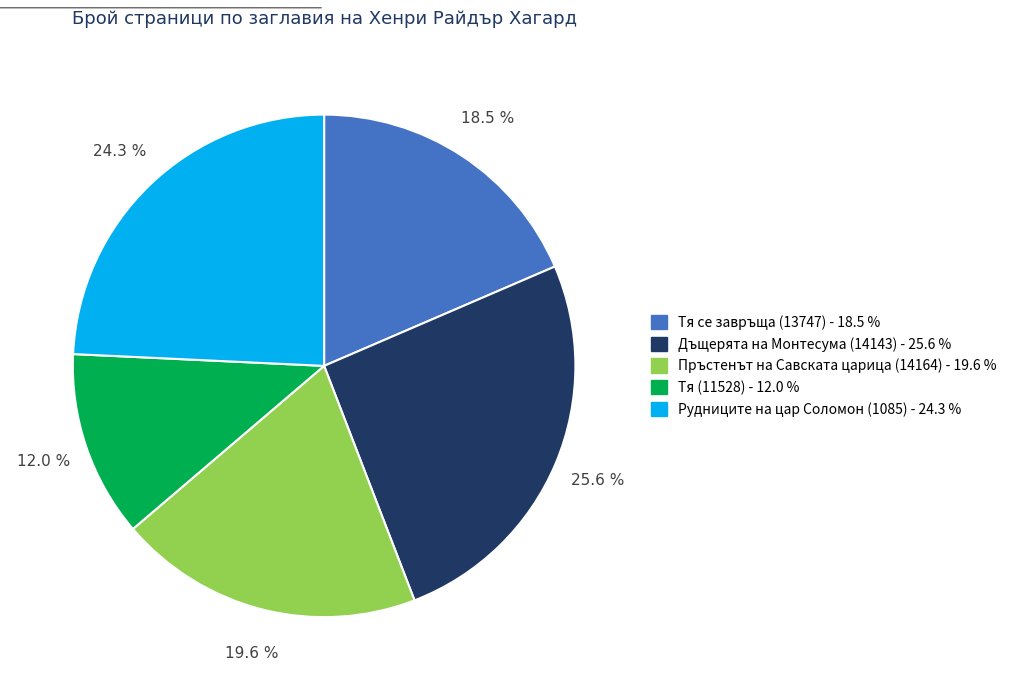

Between Тя се завръща (13747) and Дъщерята на Монтесума (14143), which is larger?

Дъщерята на Монтесума (14143)